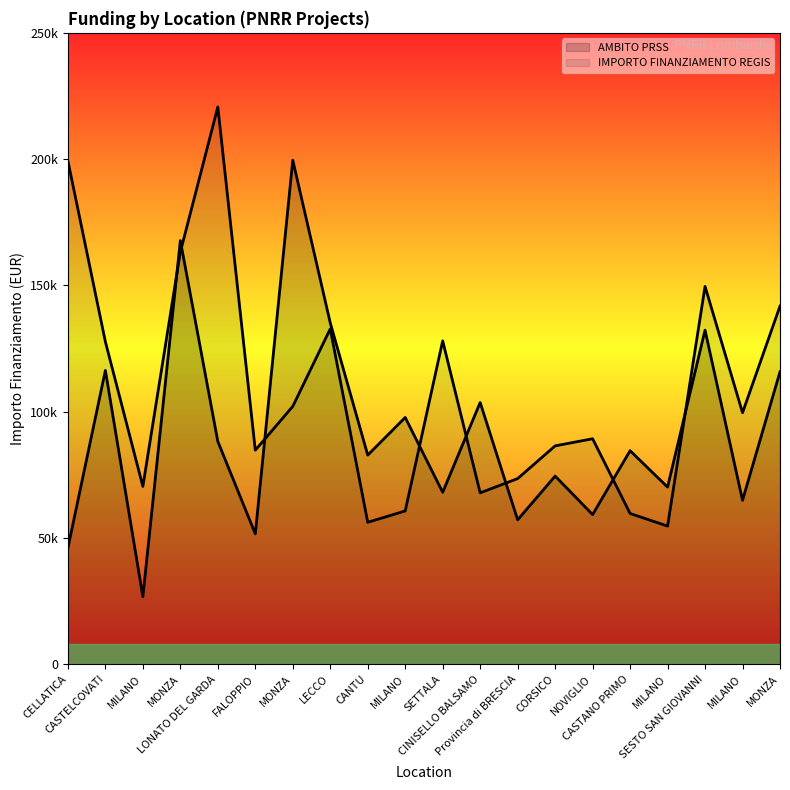

How many series are shown in this chart?

2